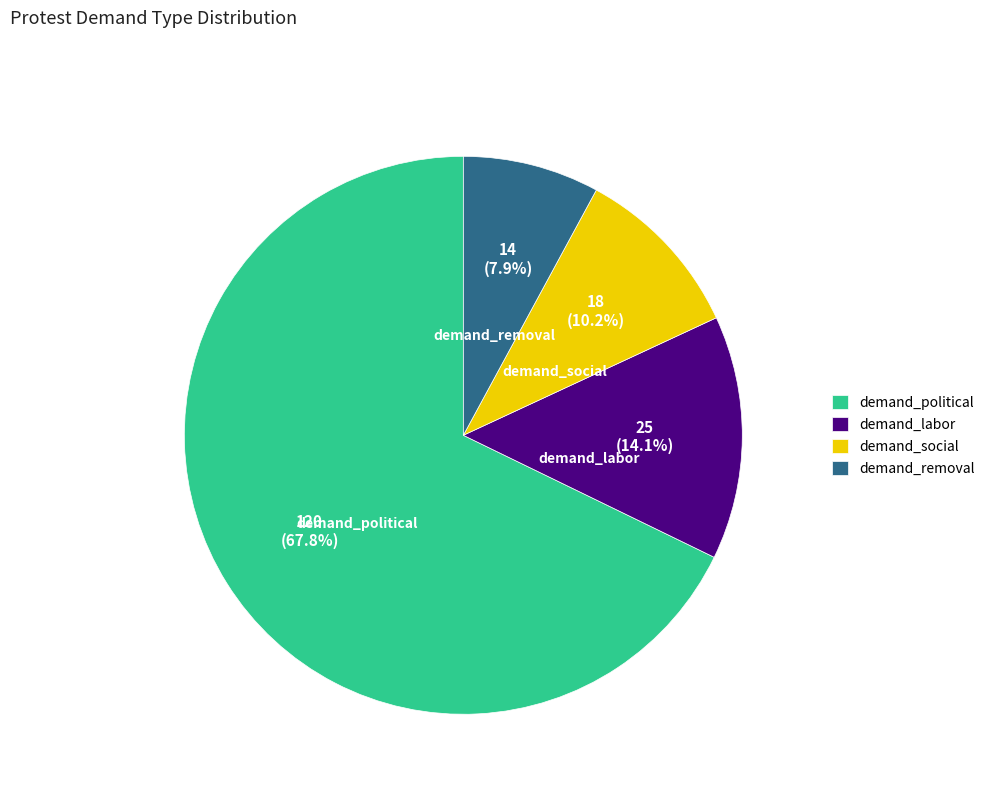

What is the smallest slice in the pie chart?

demand_removal